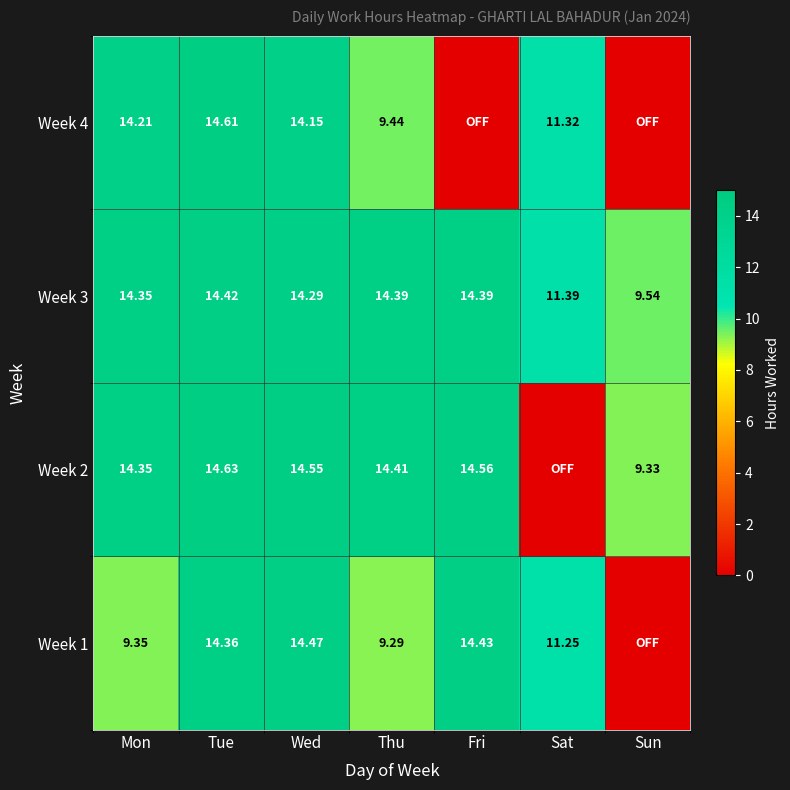

What is the maximum value shown in the chart?

14.6